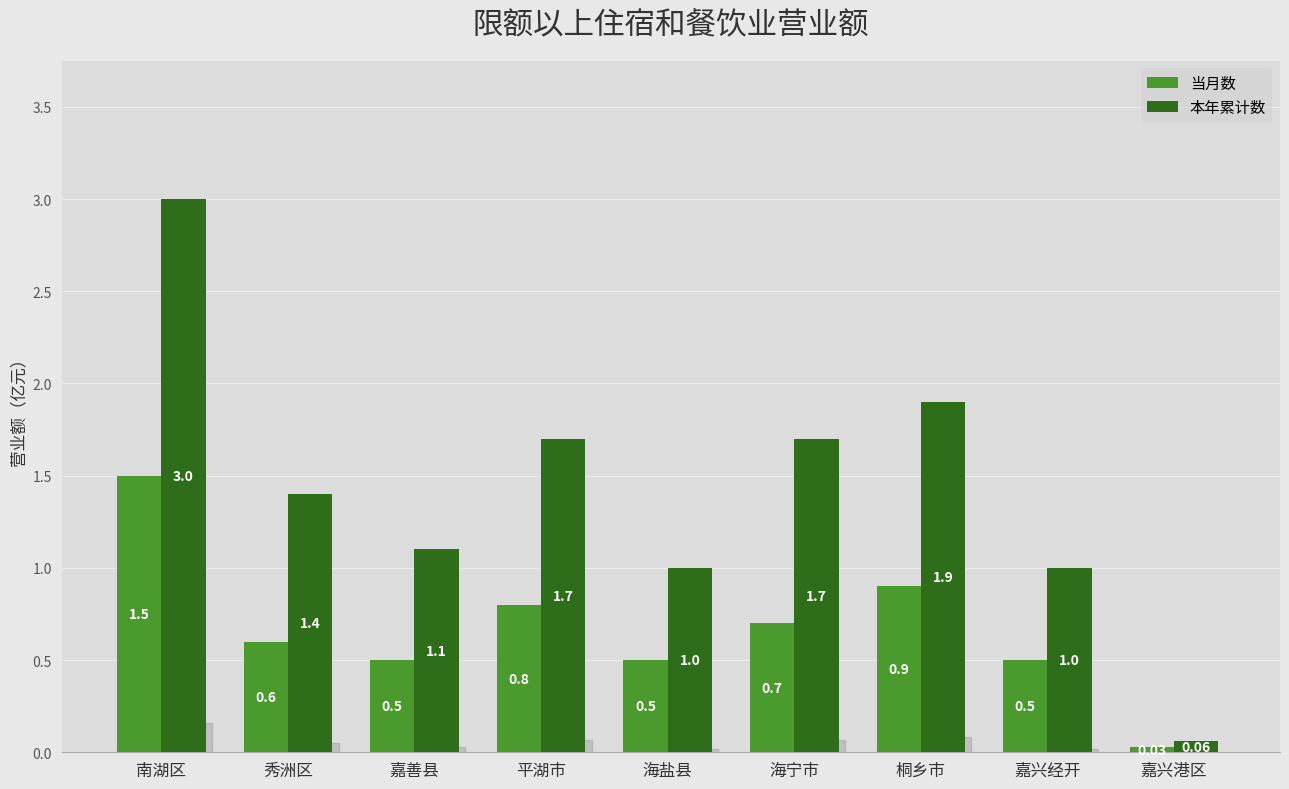

Which series has the largest total across all categories?

本年累计数